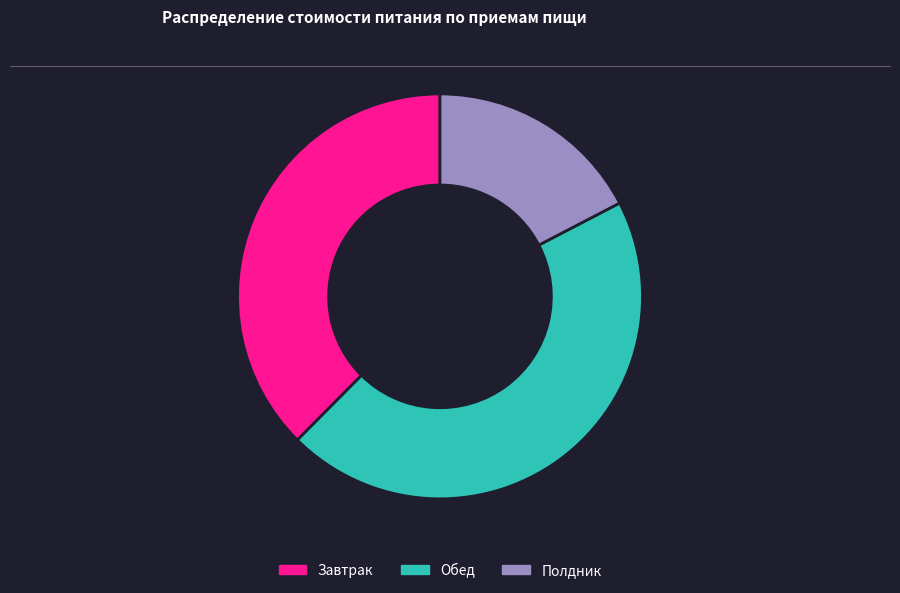

Approximately how many times larger is the value at Завтрак compared to Обед?

0.8